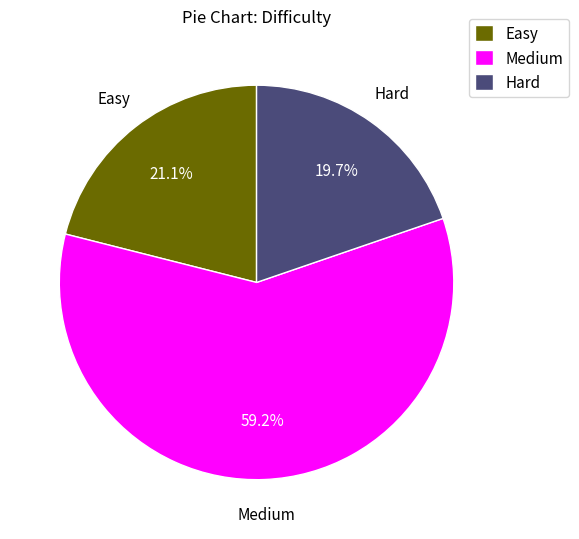

To the nearest percent, what portion does Easy represent?

21%